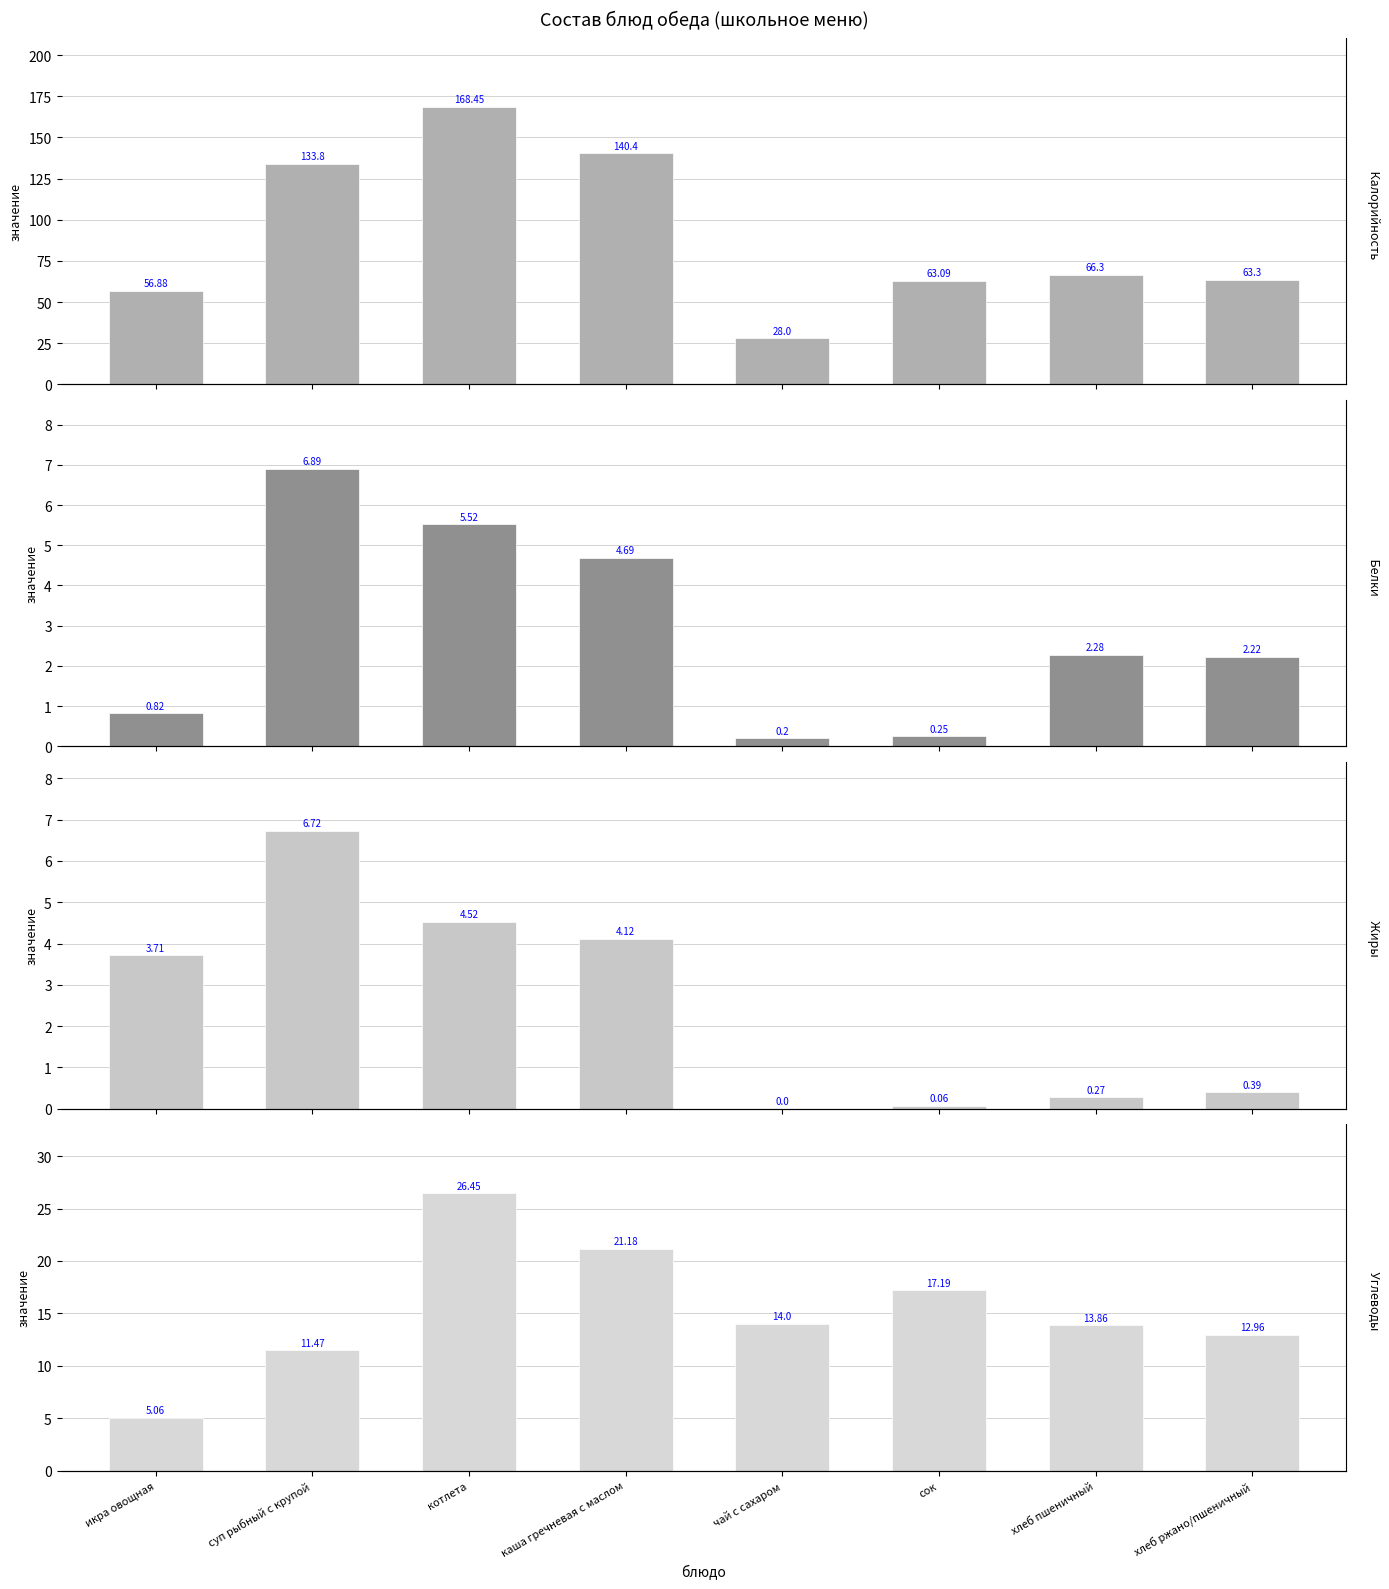

Reading left to right, what are all the values shown in this chart?

Калорийность: икра овощная=56.9	суп рыбный с крупой=133.8	котлета=168.4	каша гречневая с маслом=140.4	чай с сахаром=28.0	сок=63.1	хлеб пшеничный=66.3	хлеб ржано/пшеничный=63.3
Белки: икра овощная=0.8	суп рыбный с крупой=6.9	котлета=5.5	каша гречневая с маслом=4.7	чай с сахаром=0.2	сок=0.2	хлеб пшеничный=2.3	хлеб ржано/пшеничный=2.2
Жиры: икра овощная=3.7	суп рыбный с крупой=6.7	котлета=4.5	каша гречневая с маслом=4.1	чай с сахаром=0.0	сок=0.1	хлеб пшеничный=0.3	хлеб ржано/пшеничный=0.4
Углеводы: икра овощная=5.1	суп рыбный с крупой=11.5	котлета=26.4	каша гречневая с маслом=21.2	чай с сахаром=14.0	сок=17.2	хлеб пшеничный=13.9	хлеб ржано/пшеничный=13.0